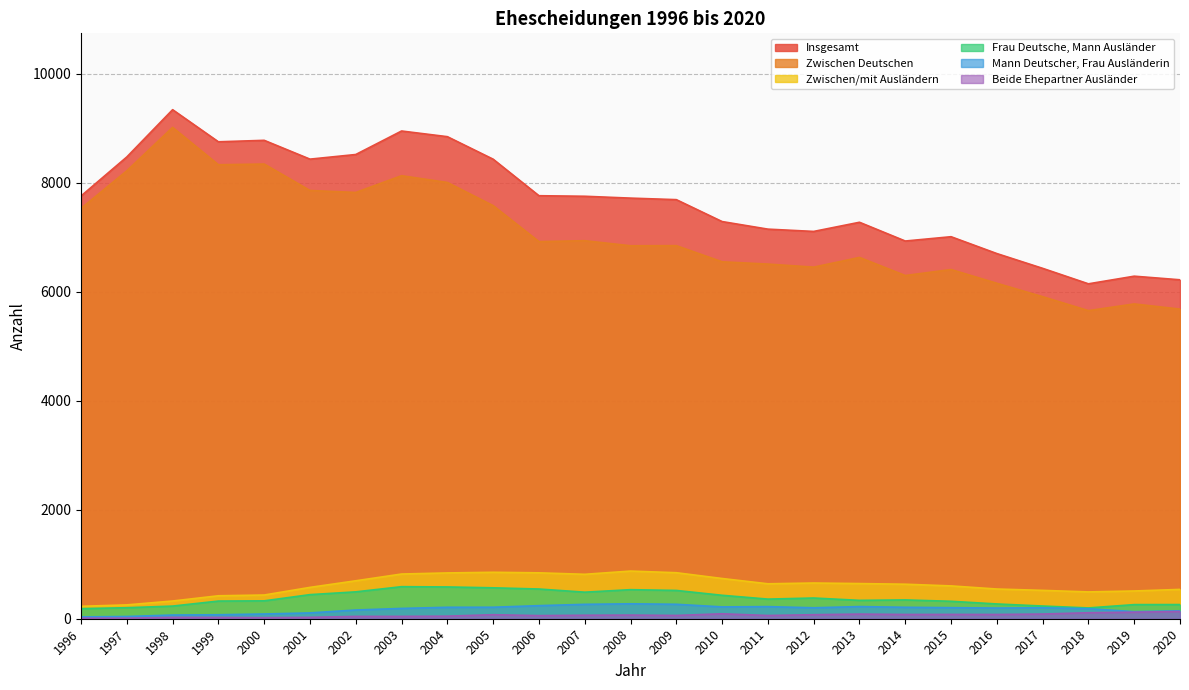

What are all the series names shown in the legend?

Insgesamt, Zwischen Deutschen, Zwischen/mit Ausländern, Frau Deutsche, Mann Ausländer, Mann Deutscher, Frau Ausländerin, Beide Ehepartner Ausländer